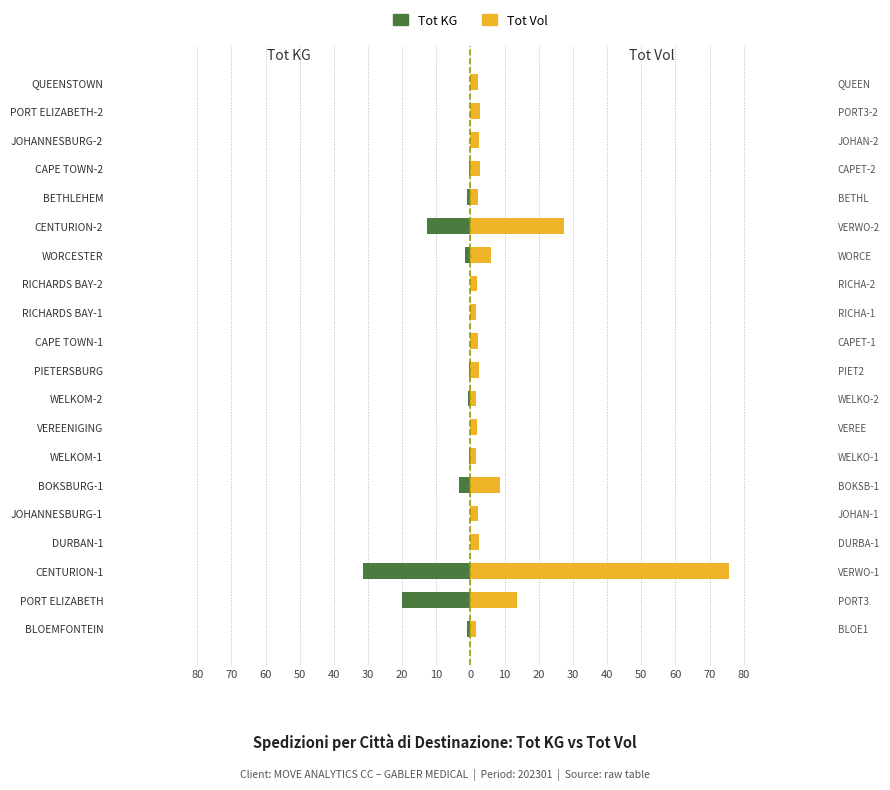

At WELKOM-1, list the series in order from largest to smallest.

Tot Vol, Tot KG